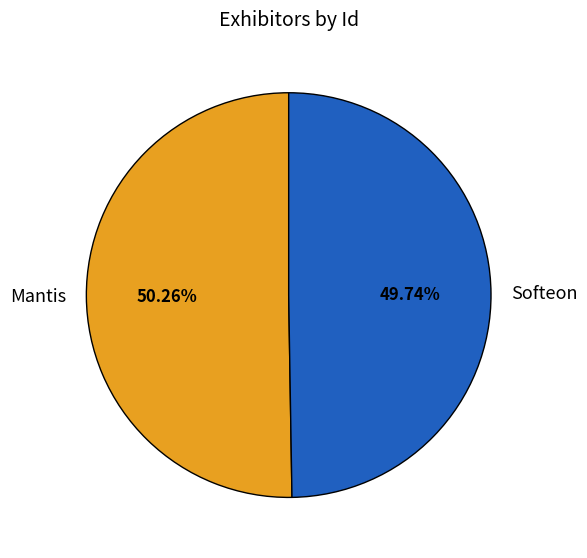

Rank the categories by value from highest to lowest.

Mantis, Softeon